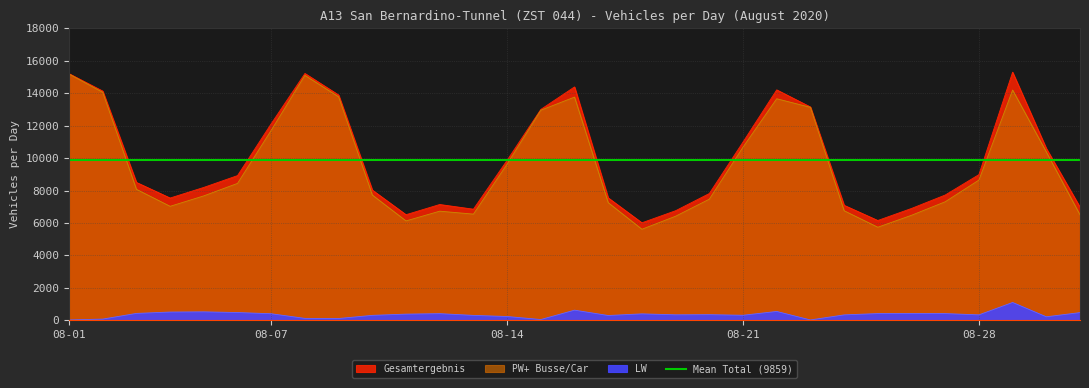

Which category has the highest value across all series?

08-29